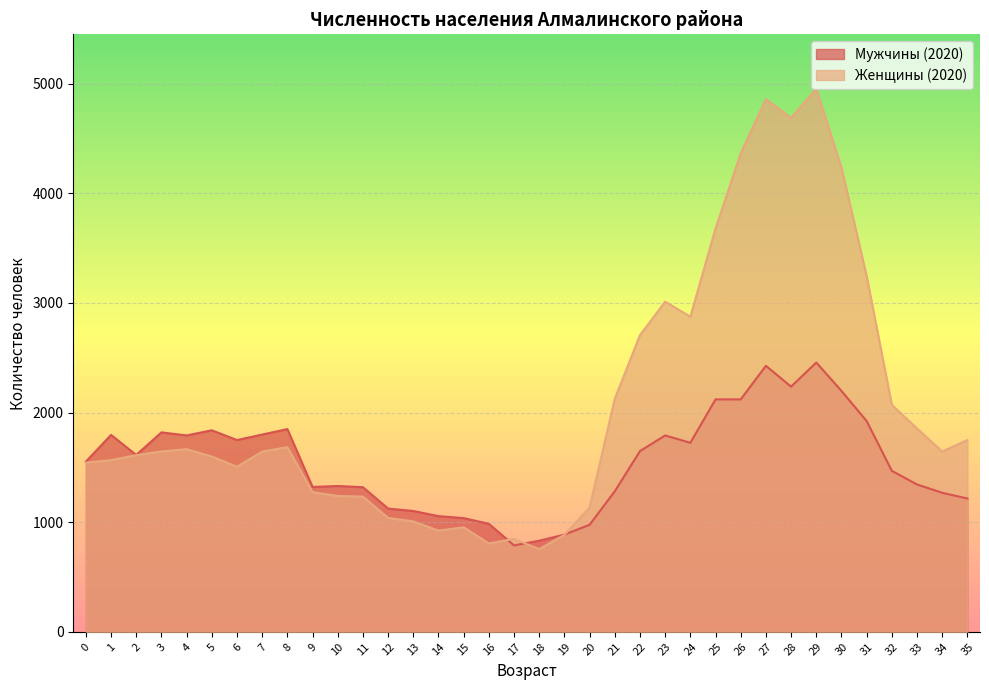

What is the total value across all series at 7?

3443